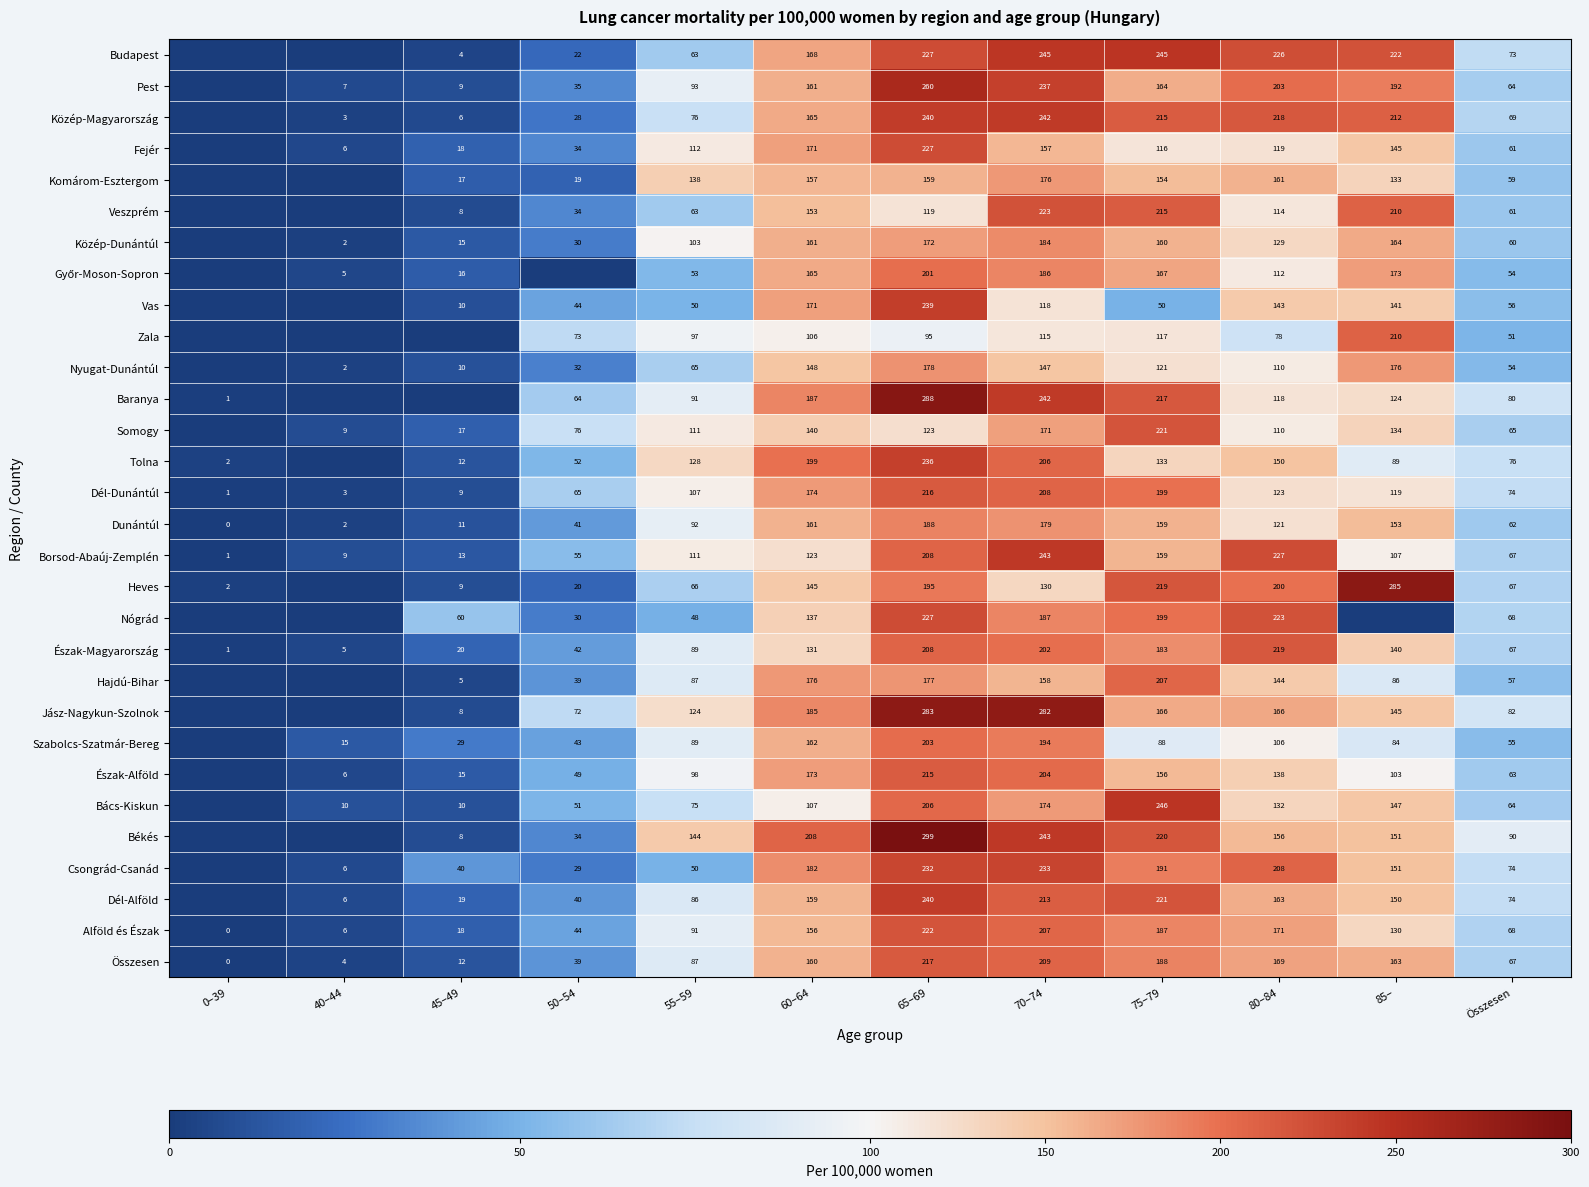

At which label is Összesen closest to 108?

55–59